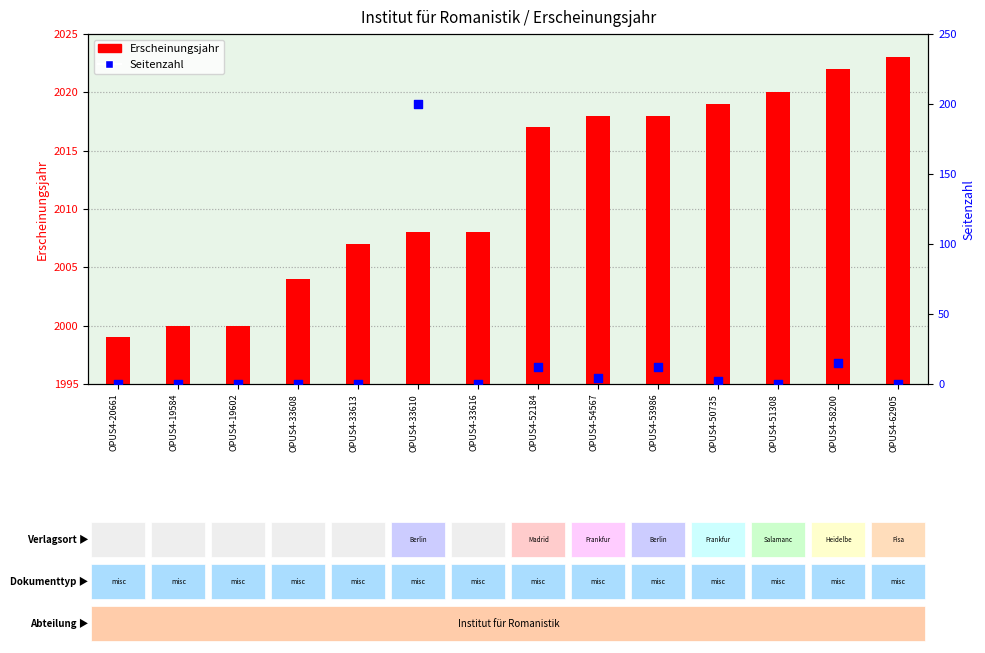

Which series reaches the maximum Y coordinate?

Erscheinungsjahr